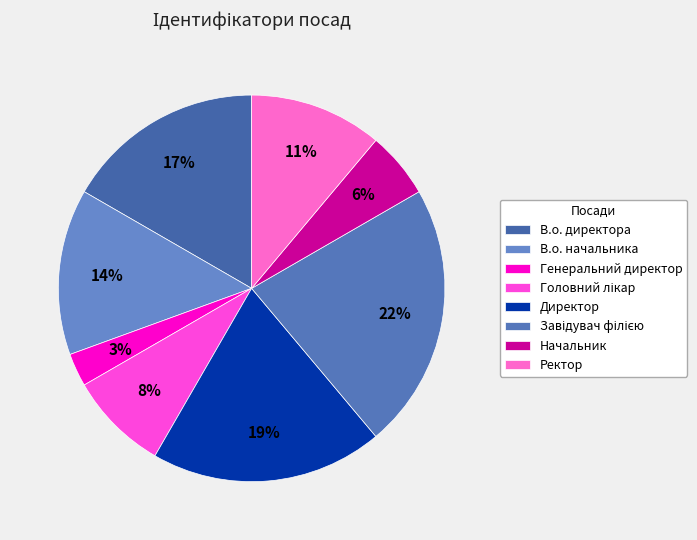

To the nearest percent, what is the difference between the largest and smallest slice percentages?

19%